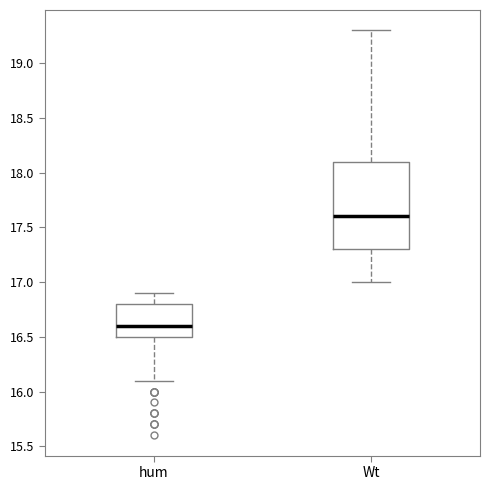

Which box has the highest median line?

Wt